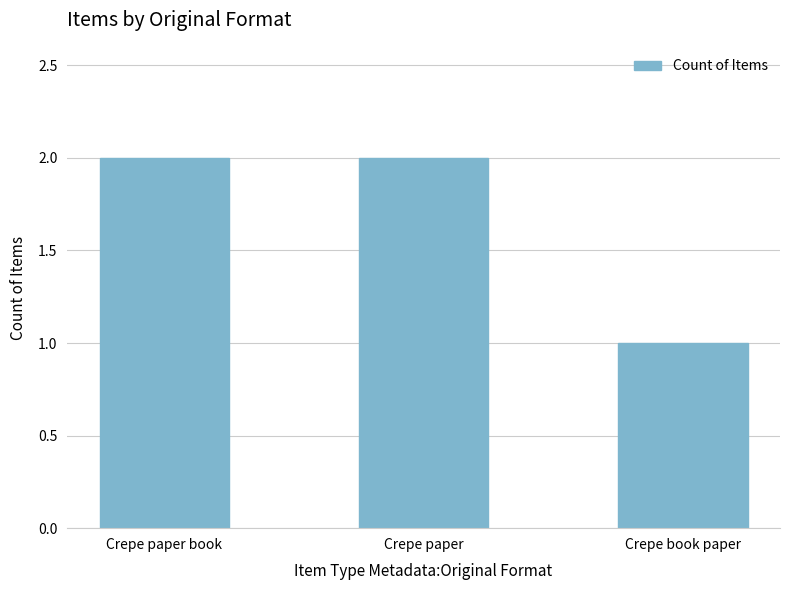

Which has a higher value, Crepe paper book or Crepe book paper?

Crepe paper book